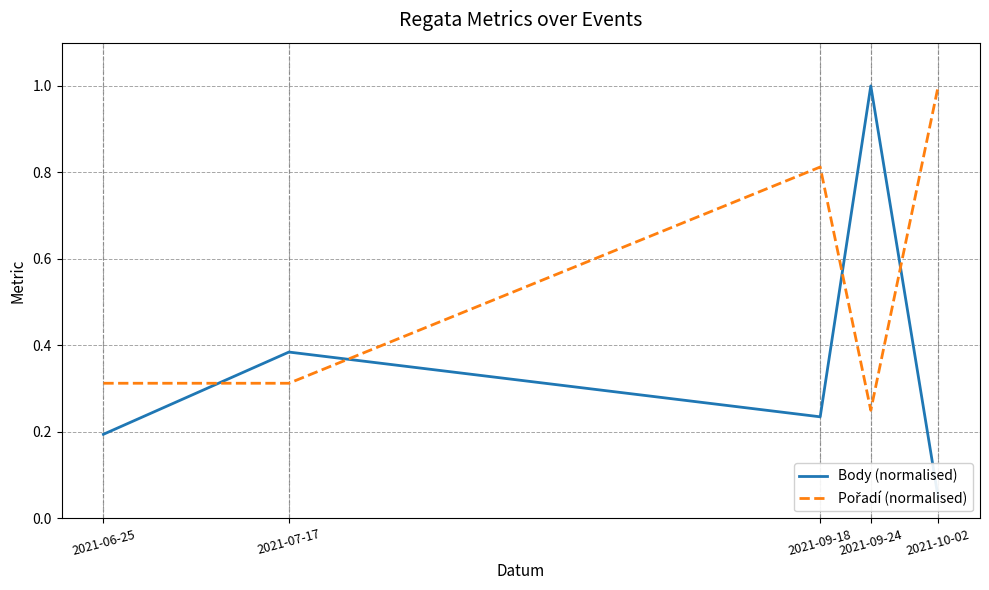

Is the value of Body (normalised) at 2021-10-02 greater than the value of Pořadí (normalised) at 2021-07-17?

No